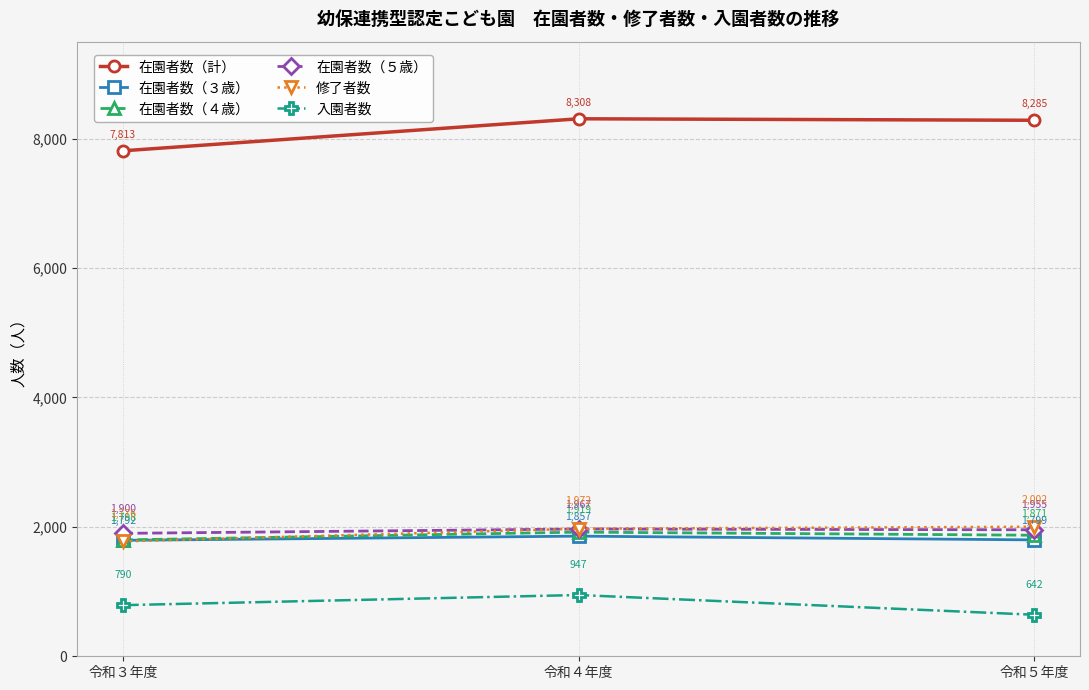

Rank the series by their maximum value, from highest to lowest.

在園者数（計）, 修了者数, 在園者数（５歳）, 在園者数（４歳）, 在園者数（３歳）, 入園者数